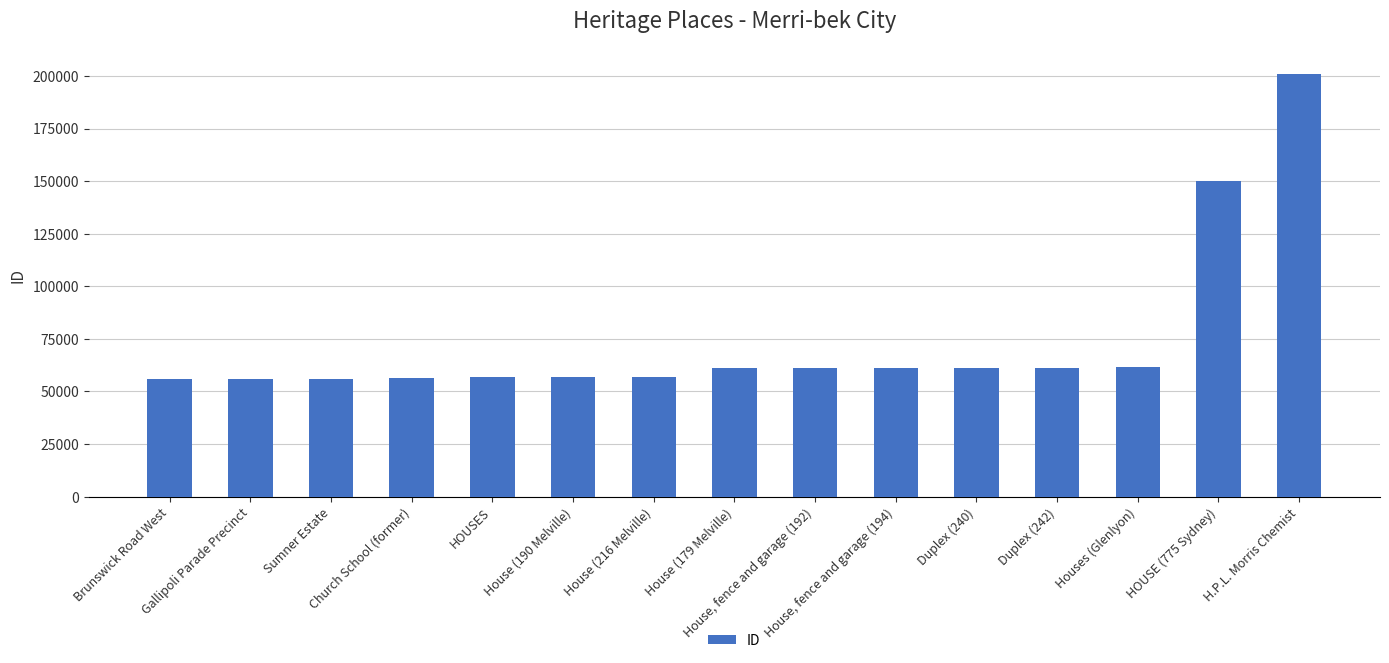

What is the difference between the maximum and minimum values?

144992